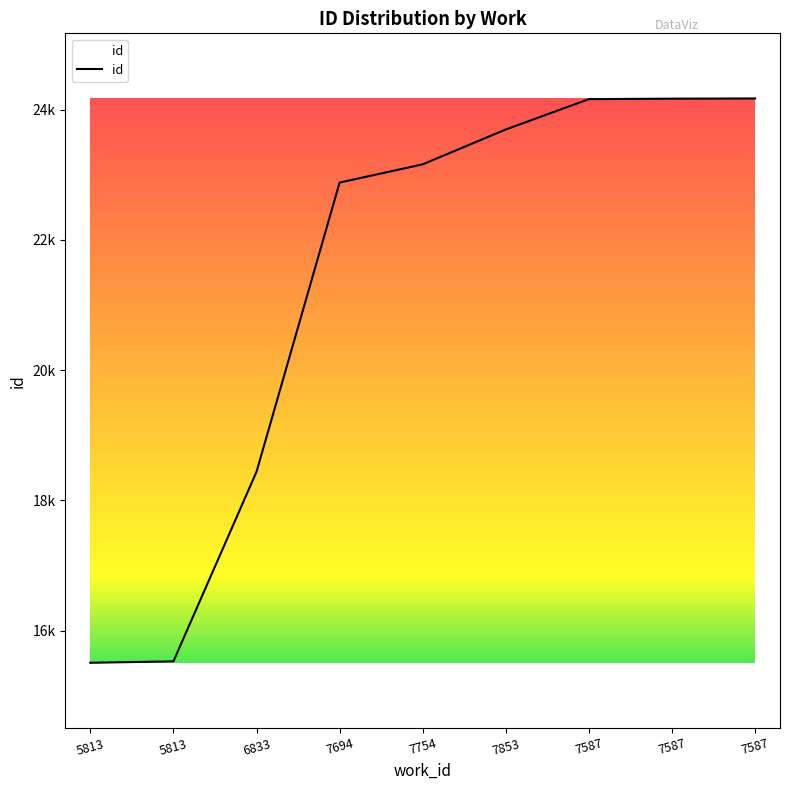

Reading right to left, extract all data points from this chart.

7587=24170	7587=24167	7587=24160	7853=23694	7754=23159	7694=22879	6833=18439	5813=15529	5813=15507